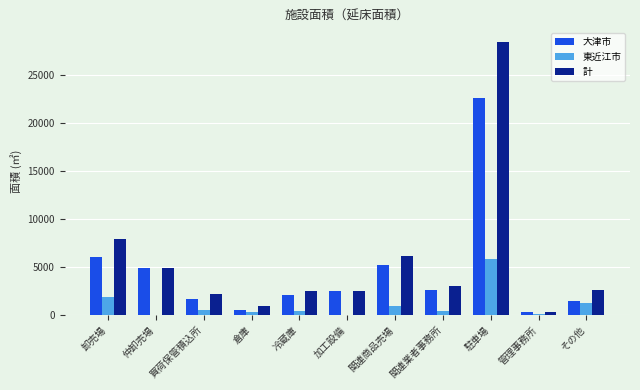

Which series changed the most between 仲卸売場 and 関連業者事務所?

大津市